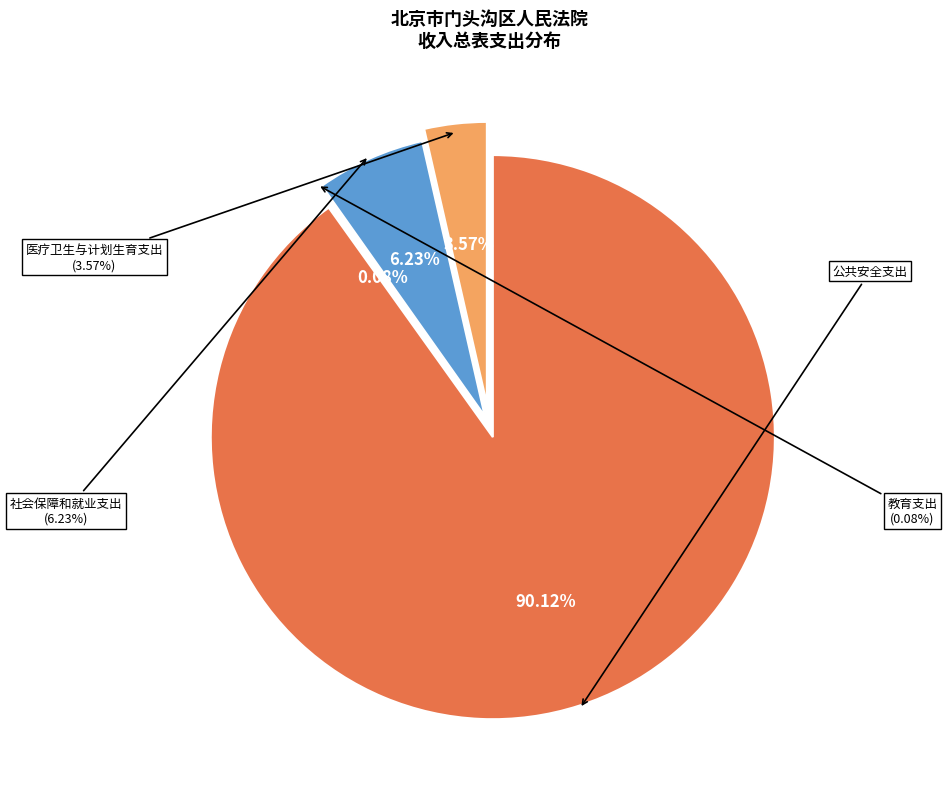

To the nearest percent, what is the average slice percentage?

25%